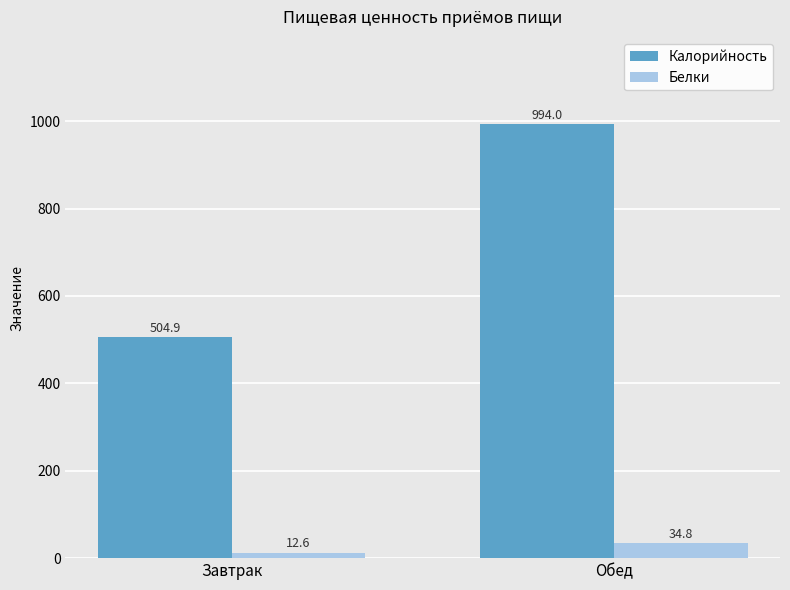

Which category has the lowest value across all series?

Завтрак